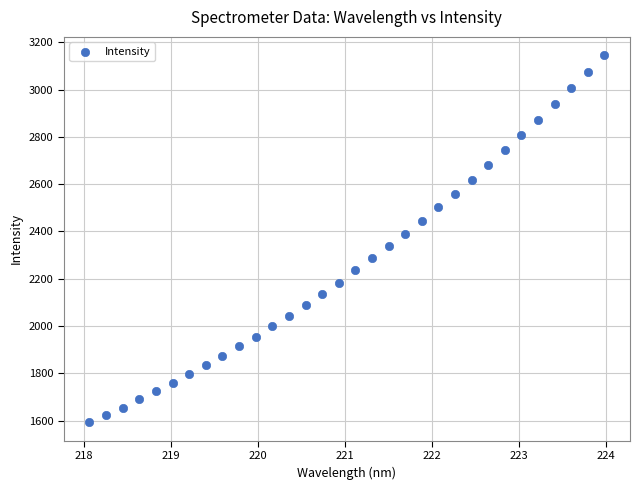

What is the range of Y values (max minus min)?

1553.2